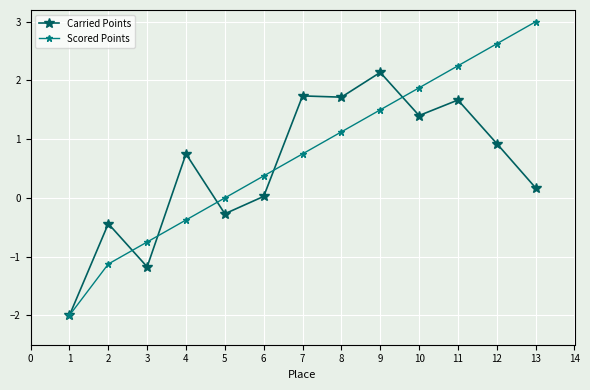

What is the greatest value displayed?

3.0